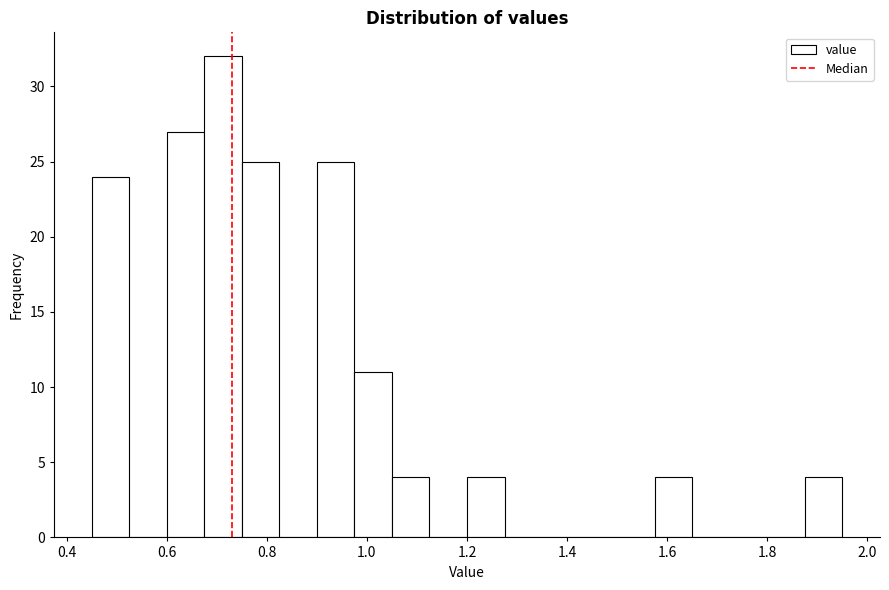

Around what value on the x-axis is the tallest bar? Give the approximate position of its centre, as read against the axis.

0.72